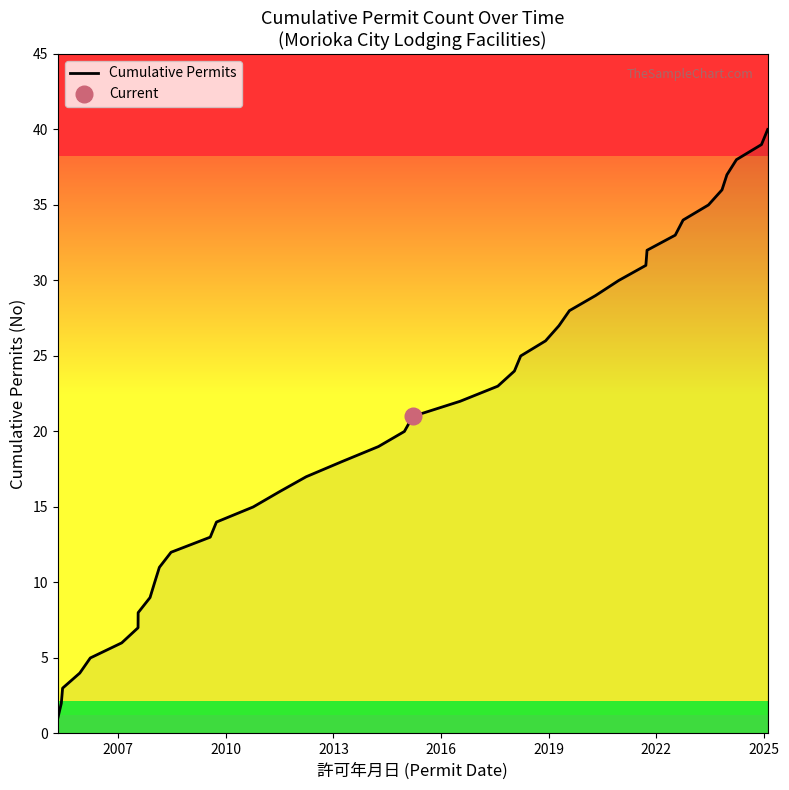

How many data points are less than 21?

20